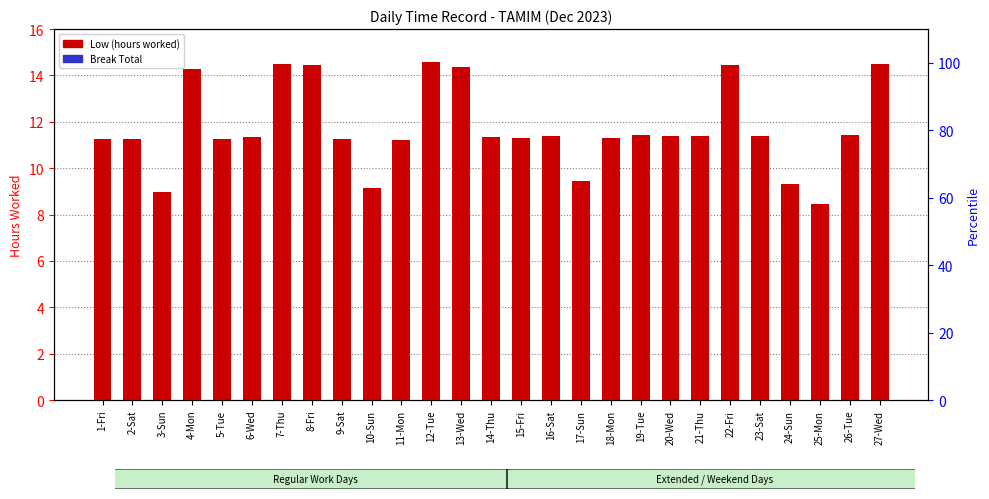

How many bars are there in each group?

2